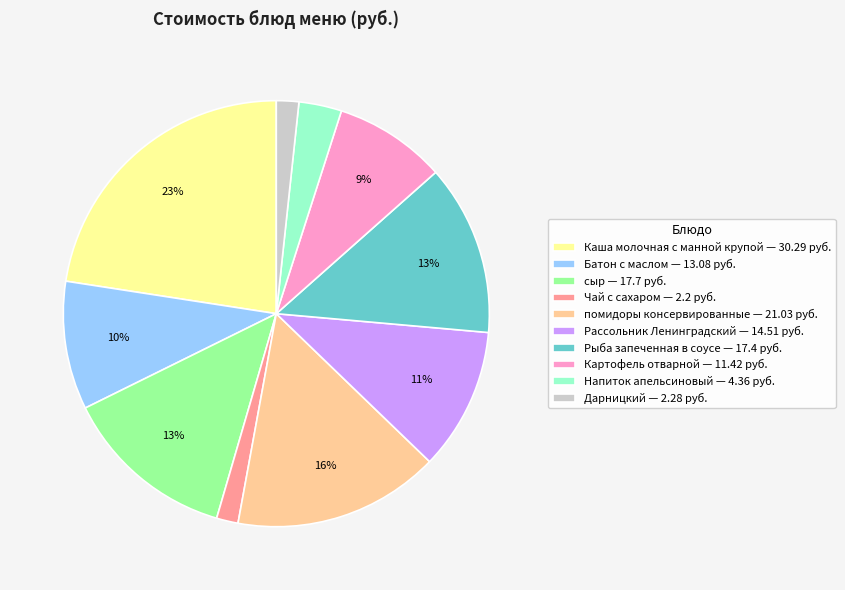

How many segments does this pie chart have?

10